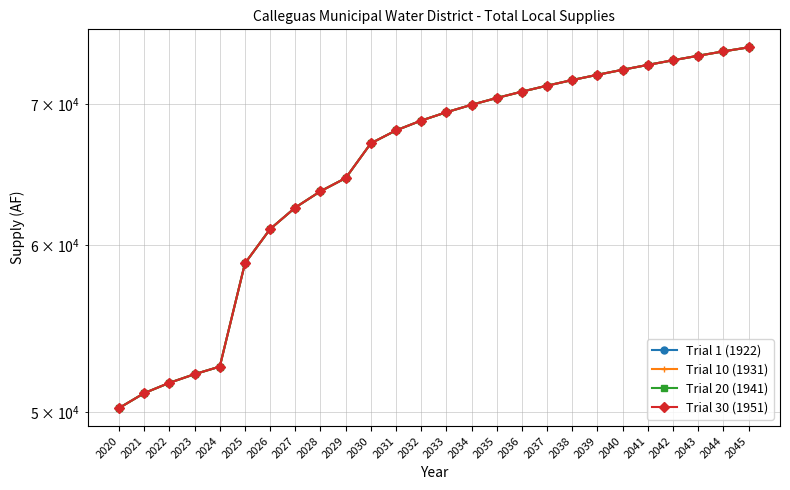

What is the approximate value of Trial 1 (1922) at 2032, to the nearest 100?

68800